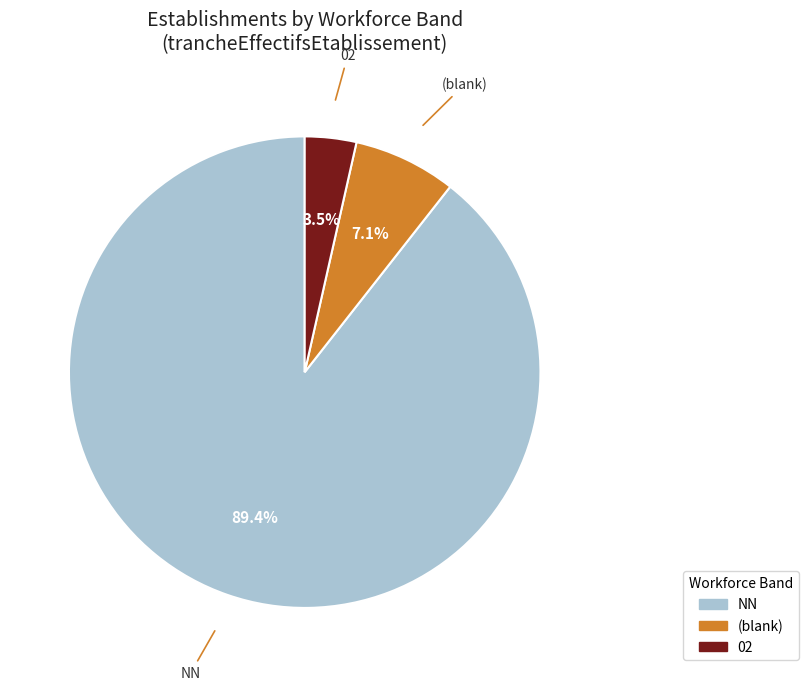

Does any single category account for the majority?

Yes